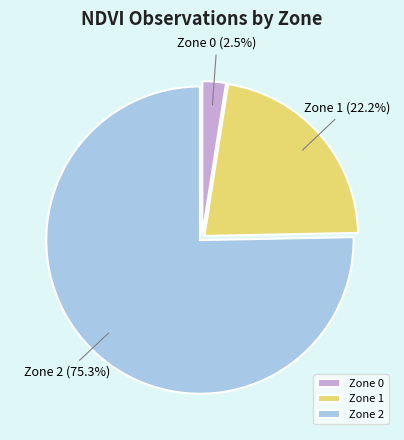

Does any single category account for the majority?

Yes